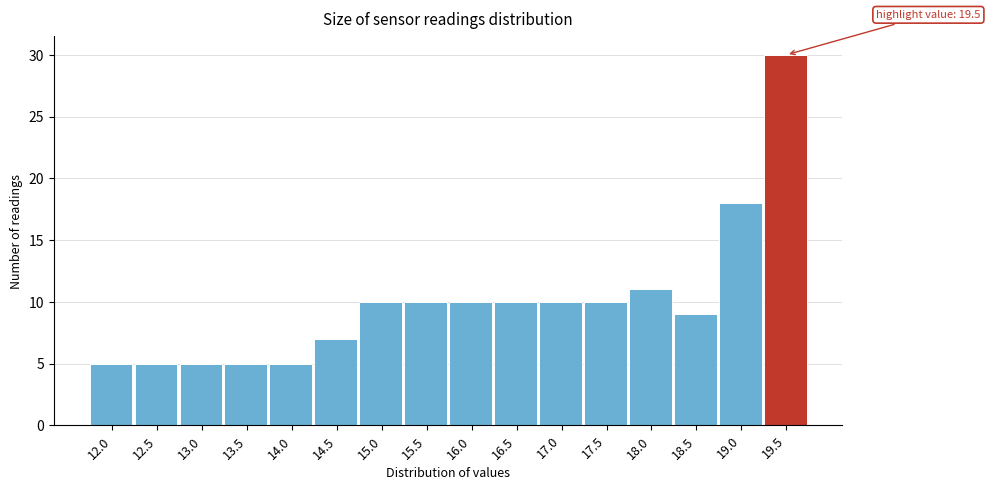

Reading left to right, transcribe all the data shown in this chart.

12.0=5	12.5=5	13.0=5	13.5=5	14.0=5	14.5=7	15.0=10	15.5=10	16.0=10	16.5=10	17.0=10	17.5=10	18.0=11	18.5=9	19.0=18	19.5=30